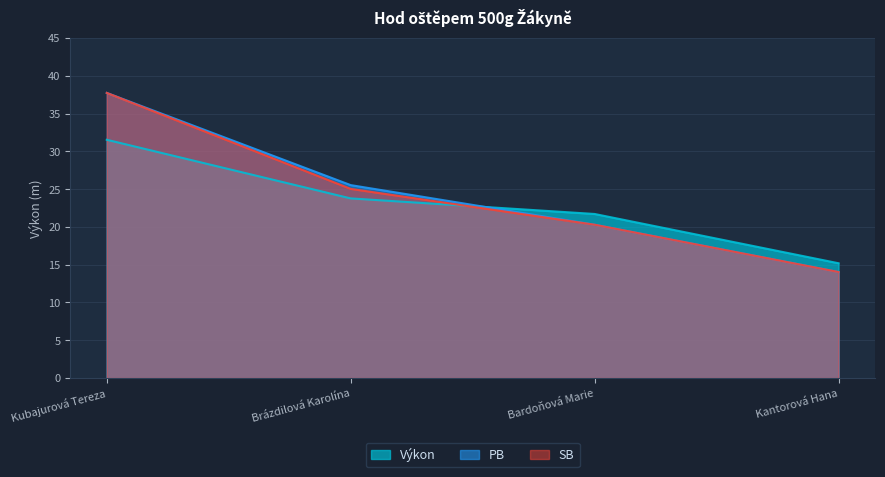

What is the difference between the Výkon values at Kubajurová Tereza and Kantorová Hana?

16.3